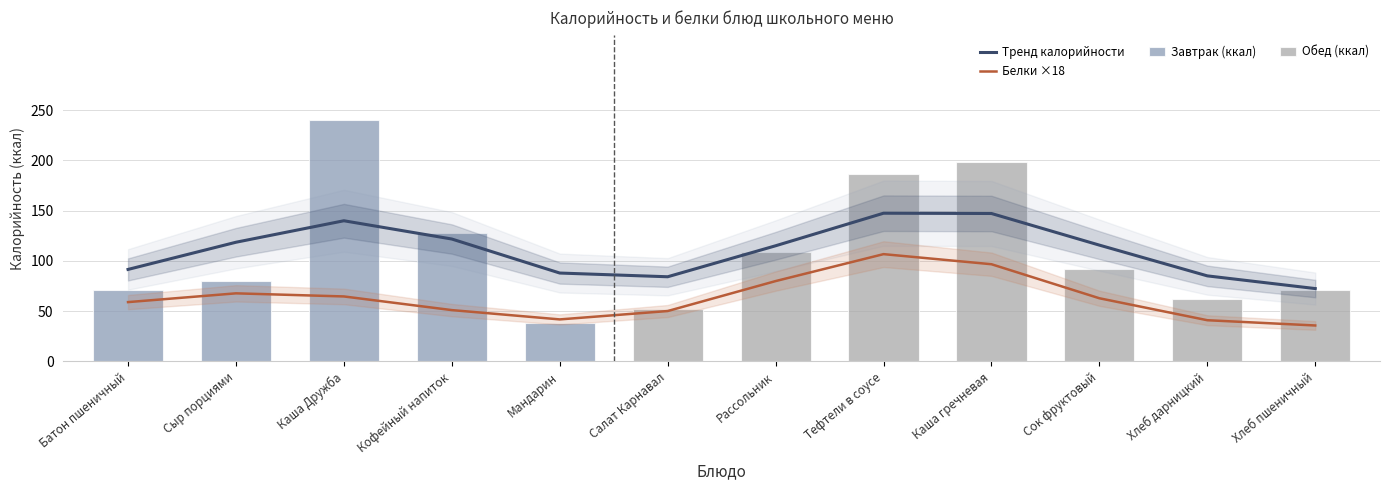

How many groups of bars are there?

12